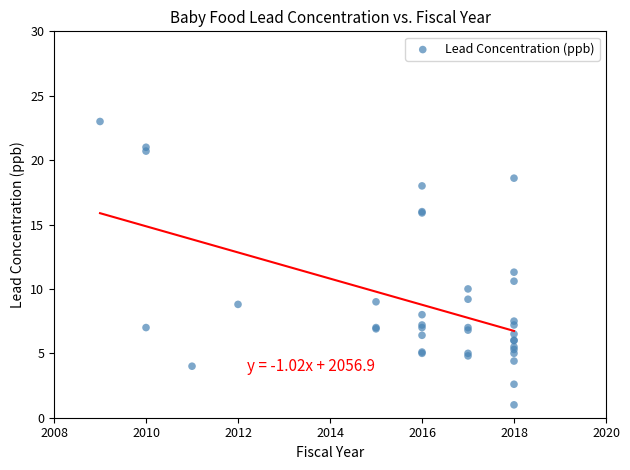

What Y value in the scatter plot is closest to 12?

11.3